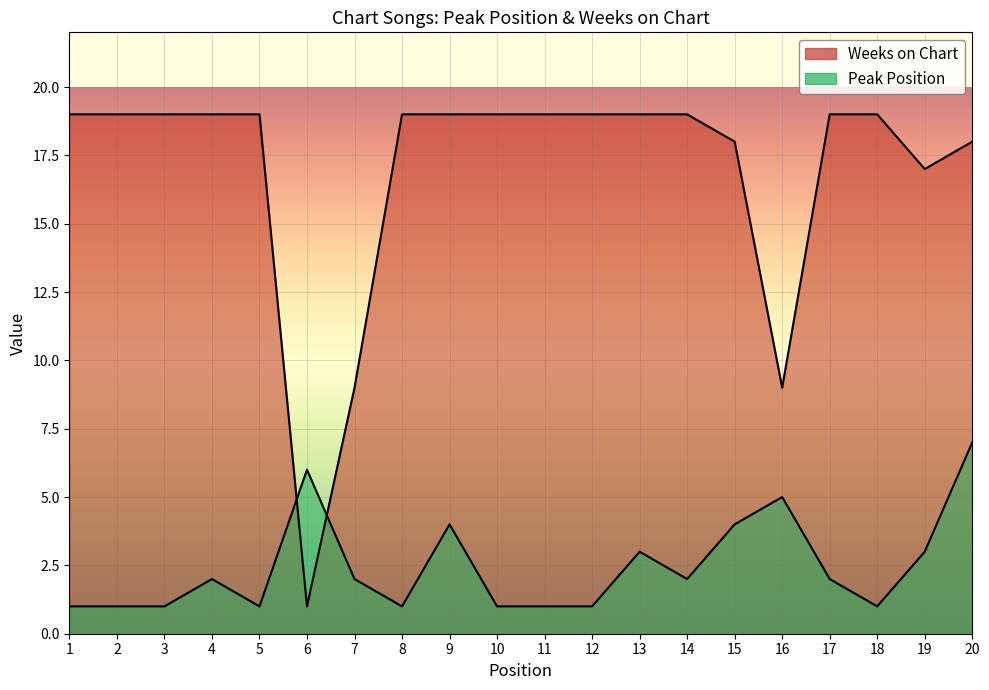

What is the value of the Peak Position point at the 2nd from the left?

1